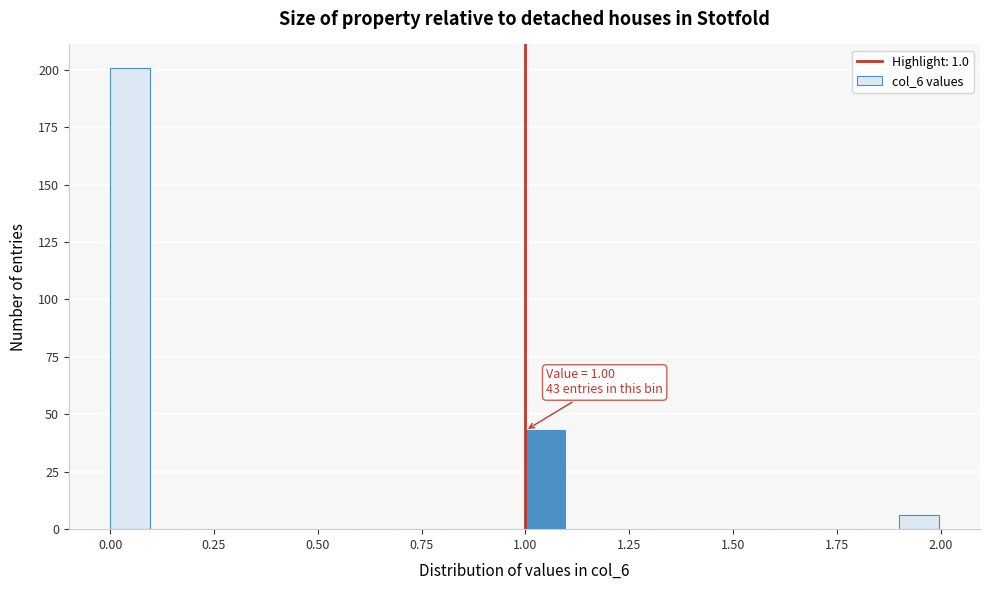

Around what value on the x-axis is the tallest bar? Give the approximate position of its centre, as read against the axis.

0.05